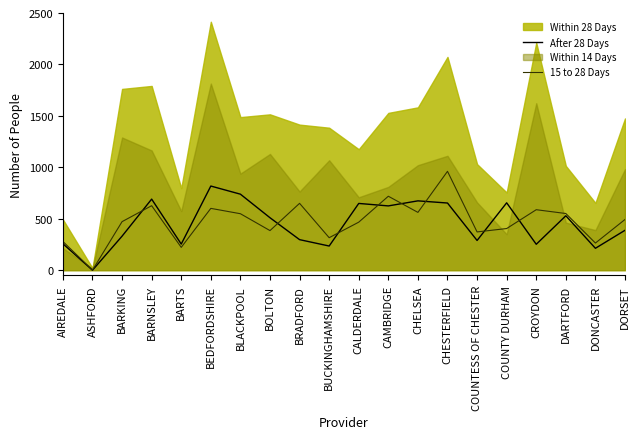

In 15 to 28 Days, how many points are lower than both neighbors (excluding endpoints)?

7